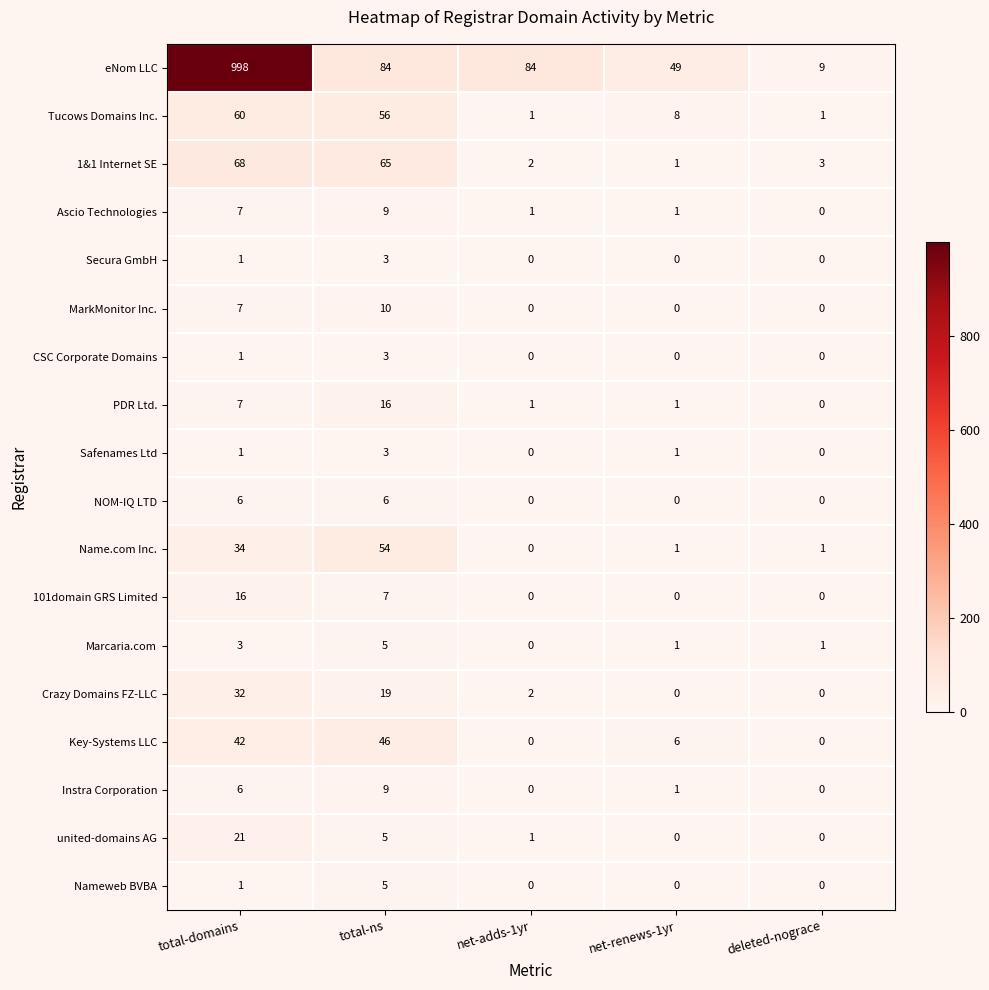

What value does the 1&1 Internet SE series have at deleted-nograce?

3